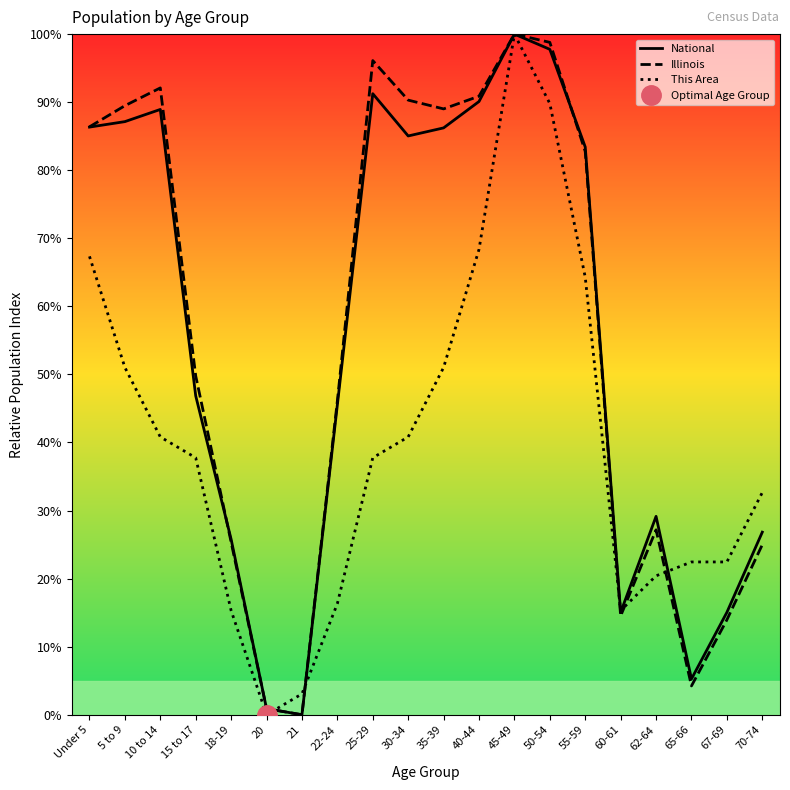

Reading left to right, list all the values displayed in this chart.

National: 86.3	87.1	88.9	46.9	25.8	0.9	0.0	45.5	91.2	85.0	86.2	90.1	100.0	97.8	83.4	15.0	29.1	5.3	15.0	26.8
Illinois: 86.4	89.5	92.1	49.8	25.4	0.9	0.0	46.1	96.1	90.3	89.0	90.9	100.0	98.8	82.8	14.5	27.2	4.2	13.9	25.0
This Area: 67.3	51.0	40.8	37.8	15.3	0.0	3.1	16.3	37.8	40.8	51.0	68.4	100.0	89.8	64.3	15.3	20.4	22.4	22.4	32.7